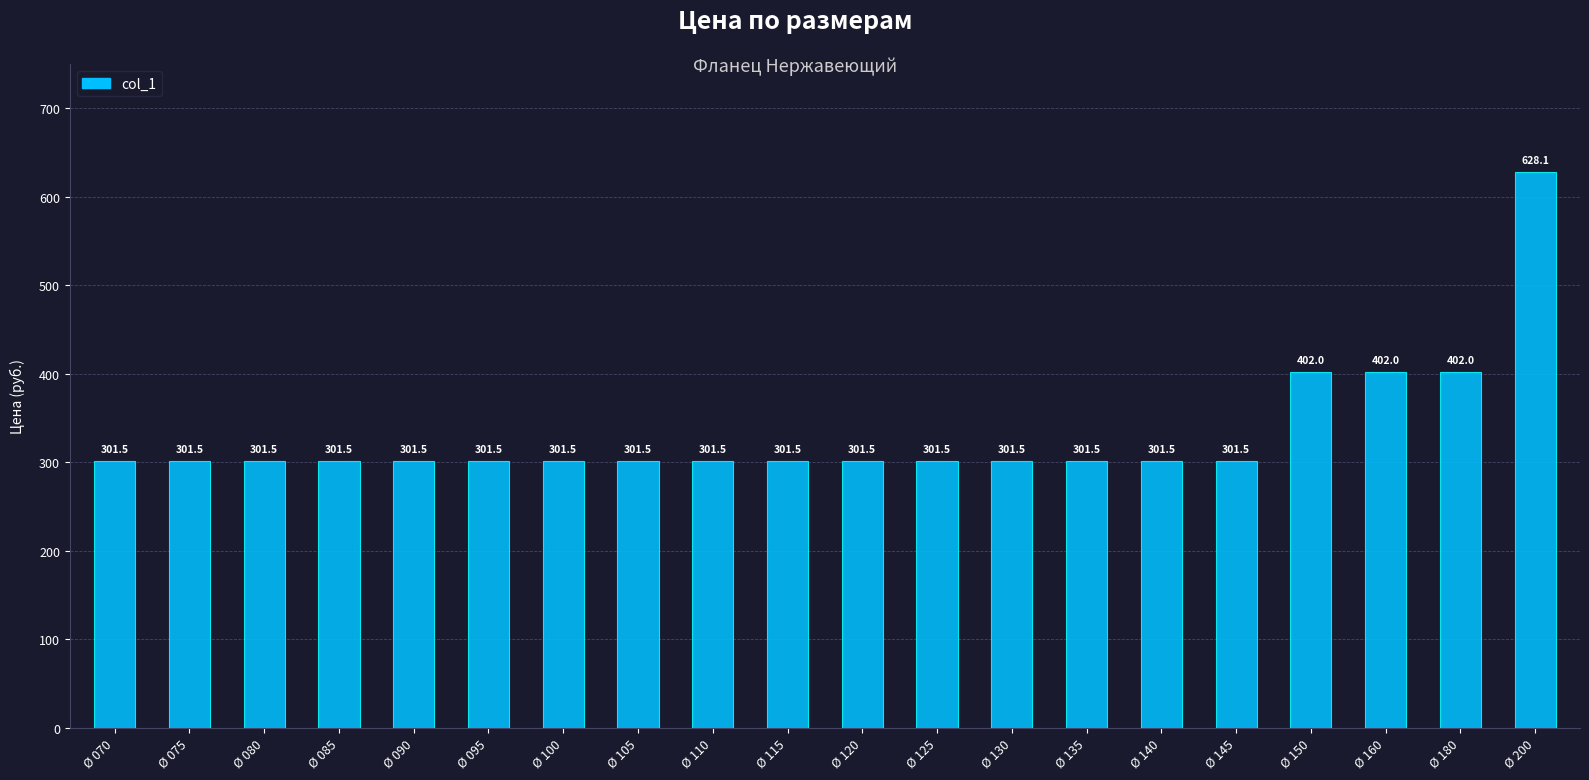

The chart shows a value of 301.5 at Ø 085. True or false?

True